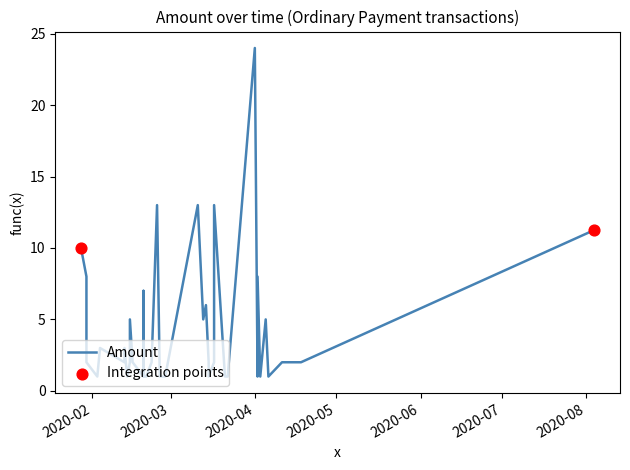

What is the ratio of the value at 2020-02-16 to the value at 2020-02-23?

1.0